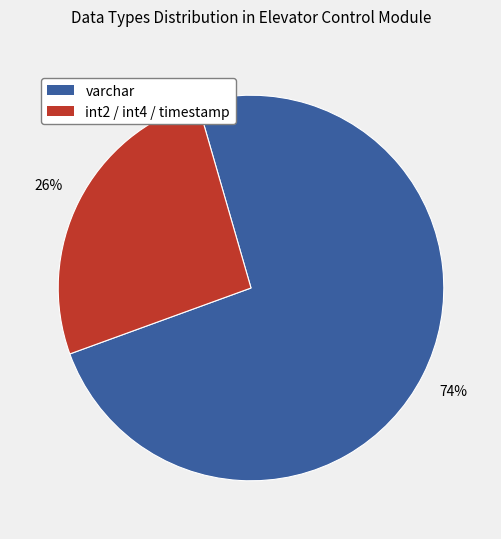

To the nearest percent, what is the average slice percentage?

50%